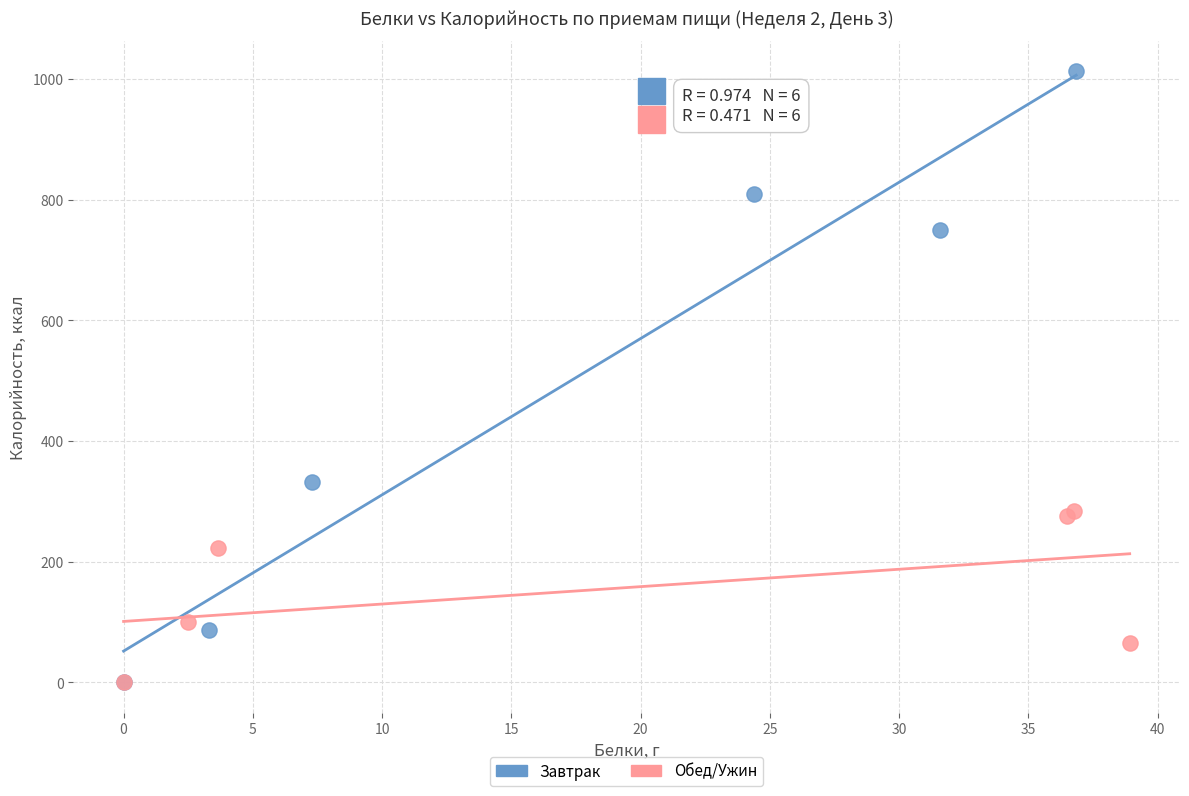

Which series reaches the maximum Y coordinate?

Завтрак